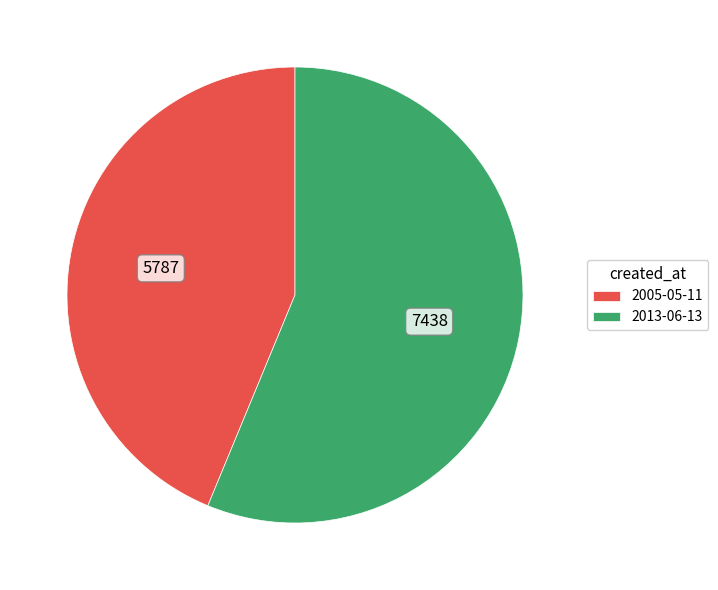

Between 2013-06-13 and 2005-05-11, which is larger?

2013-06-13